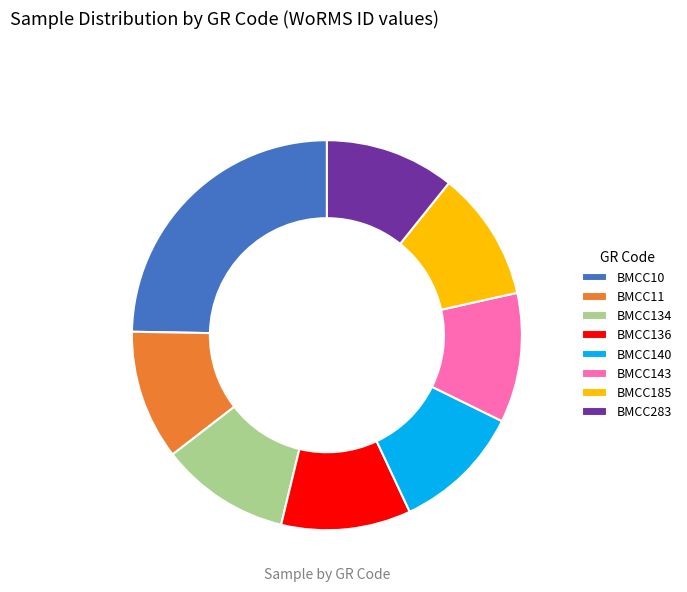

How many slices are in this pie chart?

8